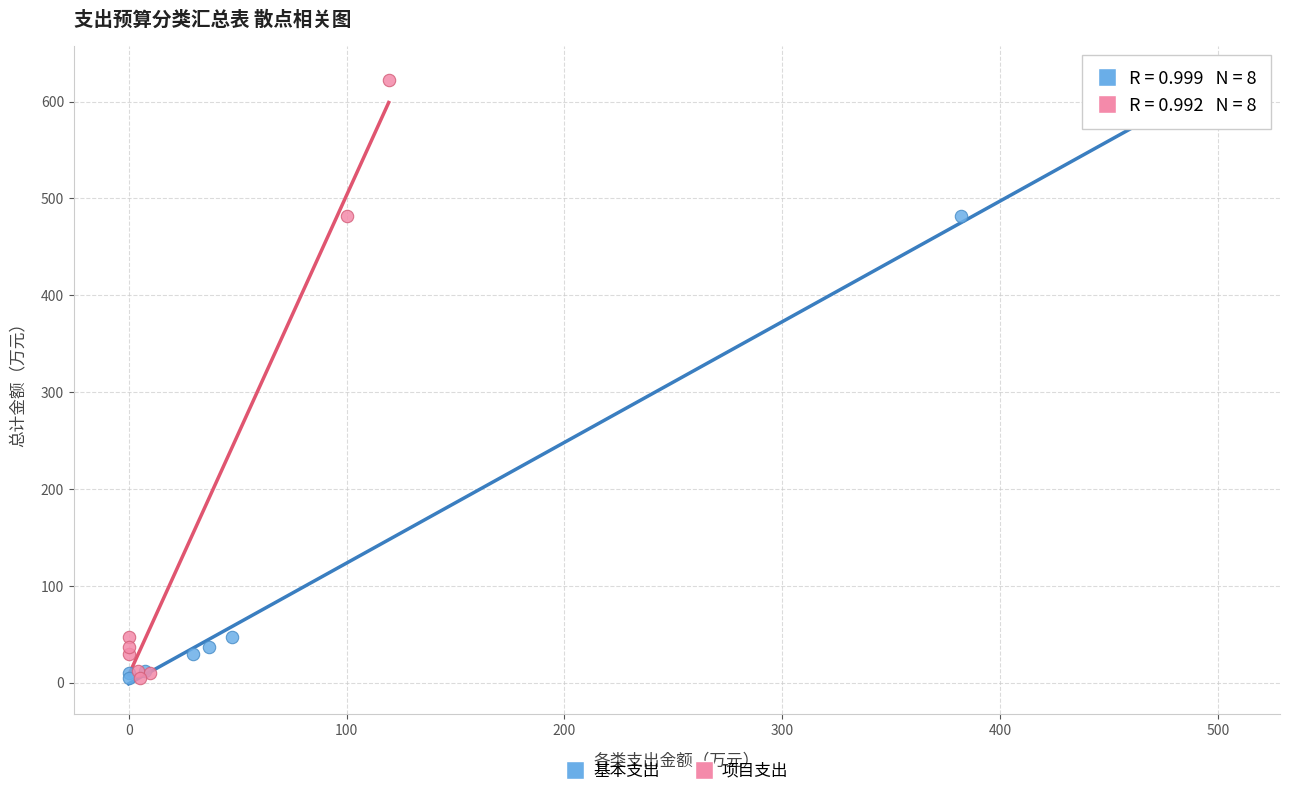

What are all the series names shown in the legend?

基本支出, 项目支出